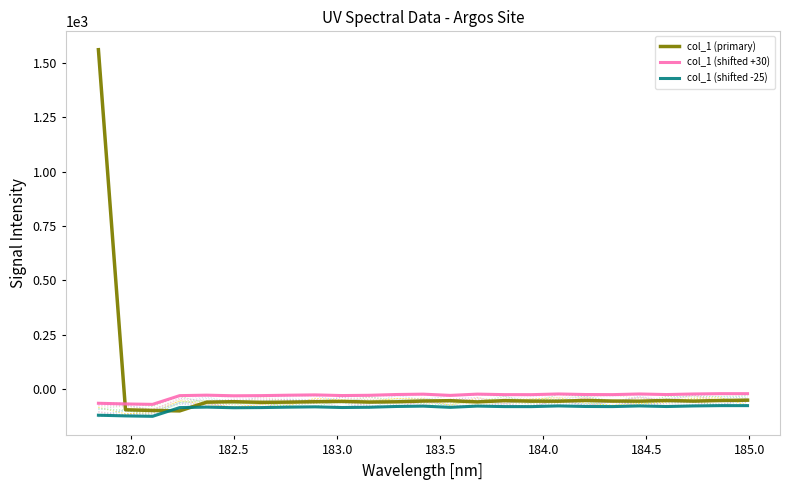

Reading left to right, what are all the values shown in this chart?

col_1 (primary): 1560.8	-94.9	-98.0	-100.0	-59.9	-57.7	-60.5	-59.8	-57.9	-56.5	-59.5	-58.3	-54.7	-53.1	-58.7	-52.9	-55.2	-55.4	-52.2	-54.7	-55.2	-52.2	-54.9	-52.2	-50.8
col_1 (shifted +30): -64.9	-68.0	-70.0	-29.9	-27.7	-30.5	-29.8	-27.9	-26.5	-29.5	-28.3	-24.7	-23.1	-28.7	-22.9	-25.2	-25.4	-22.2	-24.7	-25.2	-22.2	-24.9	-22.2	-20.8	-20.8
col_1 (shifted -25): -119.9	-123.0	-125.0	-84.9	-82.7	-85.5	-84.8	-82.9	-81.5	-84.5	-83.3	-79.7	-78.1	-83.7	-77.9	-80.2	-80.4	-77.2	-79.7	-80.2	-77.2	-79.9	-77.2	-75.8	-75.8